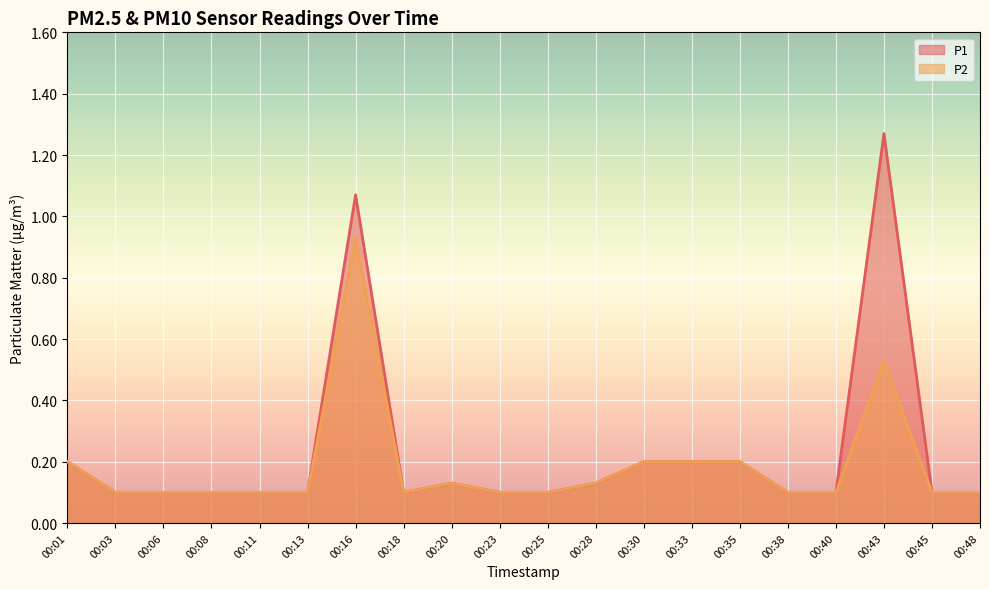

How many lines are shown in the chart?

2